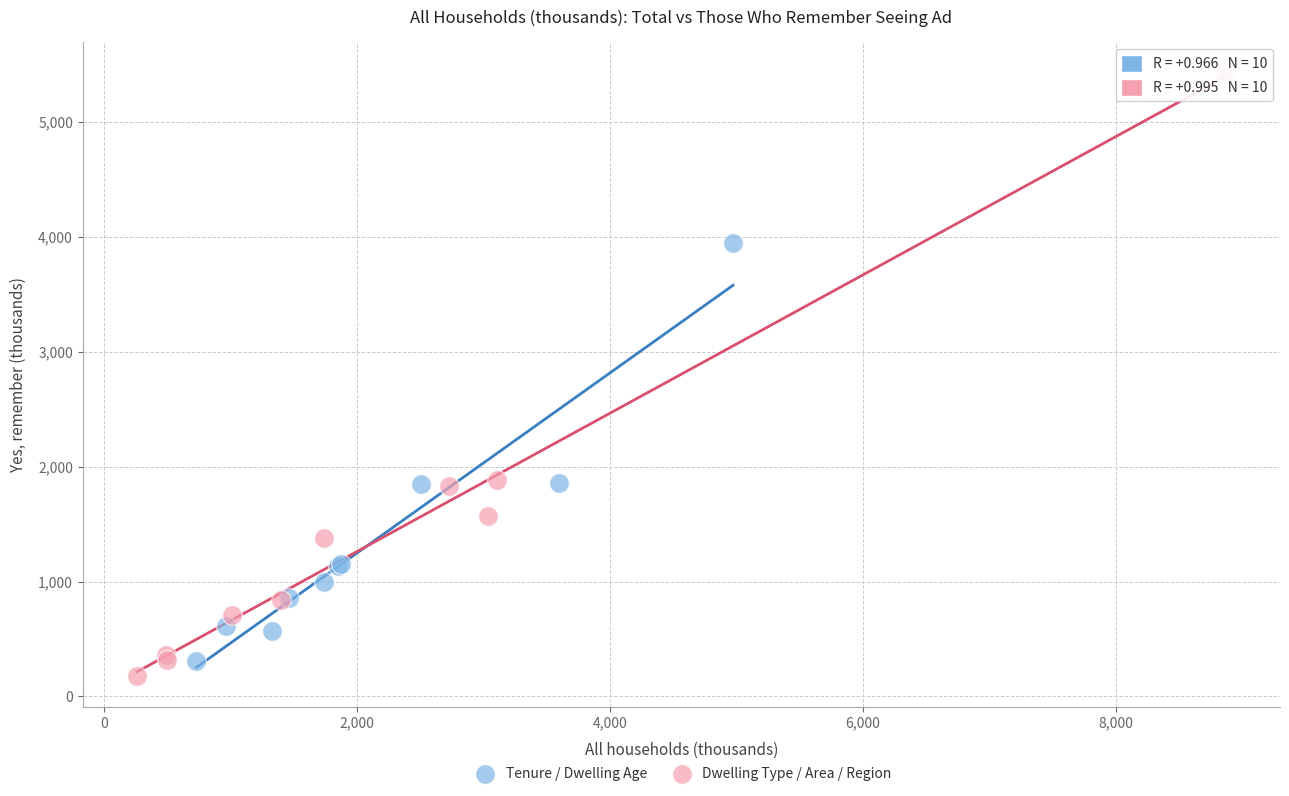

What are all the series names shown in the legend?

Tenure / Dwelling Age, Dwelling Type / Area / Region